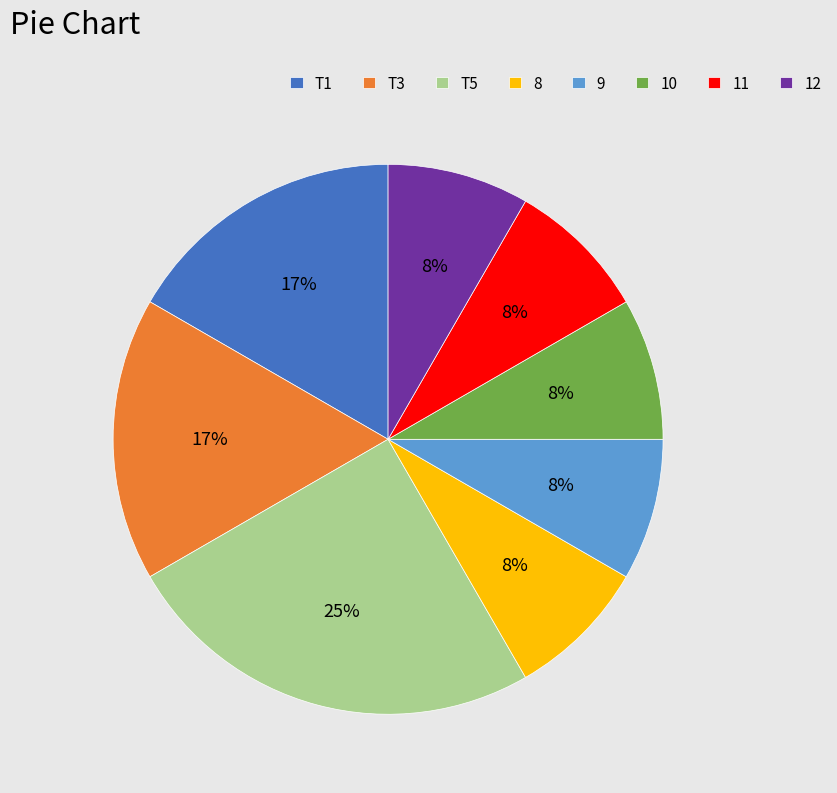

Which slice is the largest?

T5